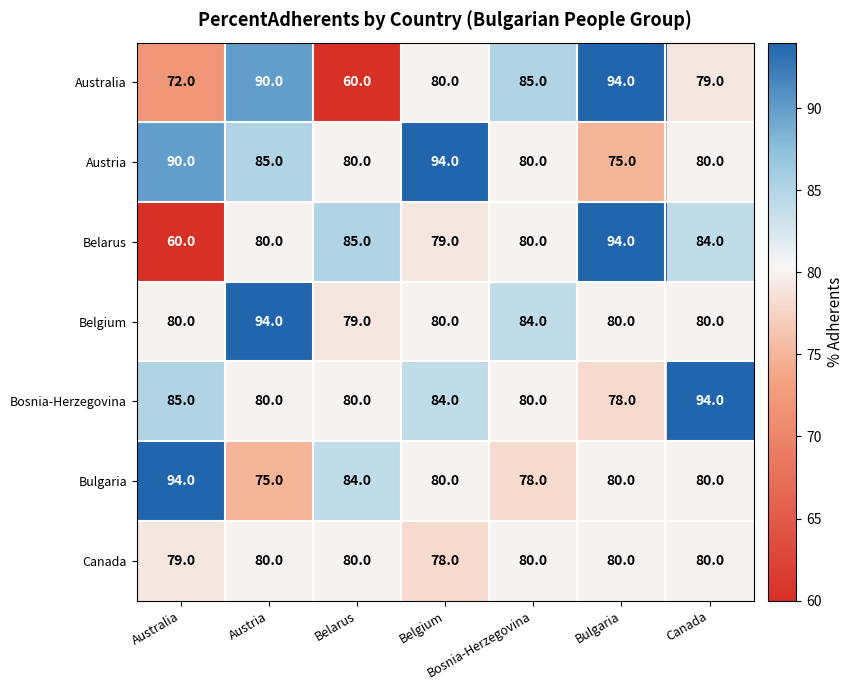

Read the Austria value at Bulgaria, to the nearest 5.

75